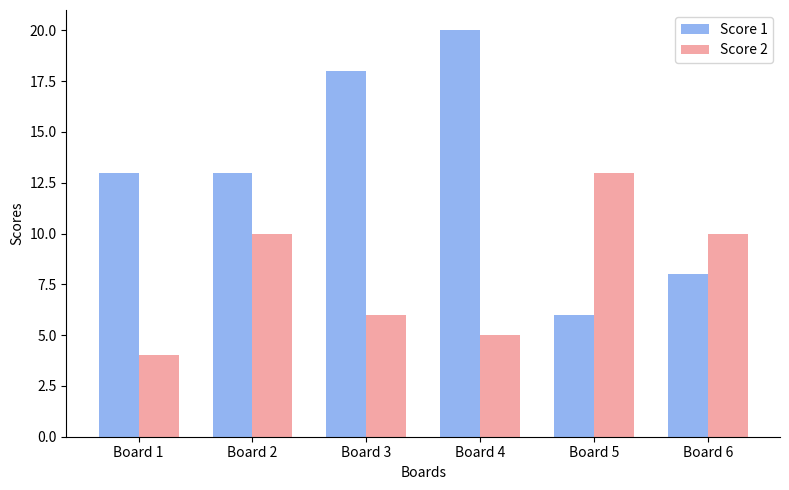

Reading right to left, what are all the values shown in this chart?

Score 1: Board 6=8	Board 5=6	Board 4=20	Board 3=18	Board 2=13	Board 1=13
Score 2: Board 6=10	Board 5=13	Board 4=5	Board 3=6	Board 2=10	Board 1=4